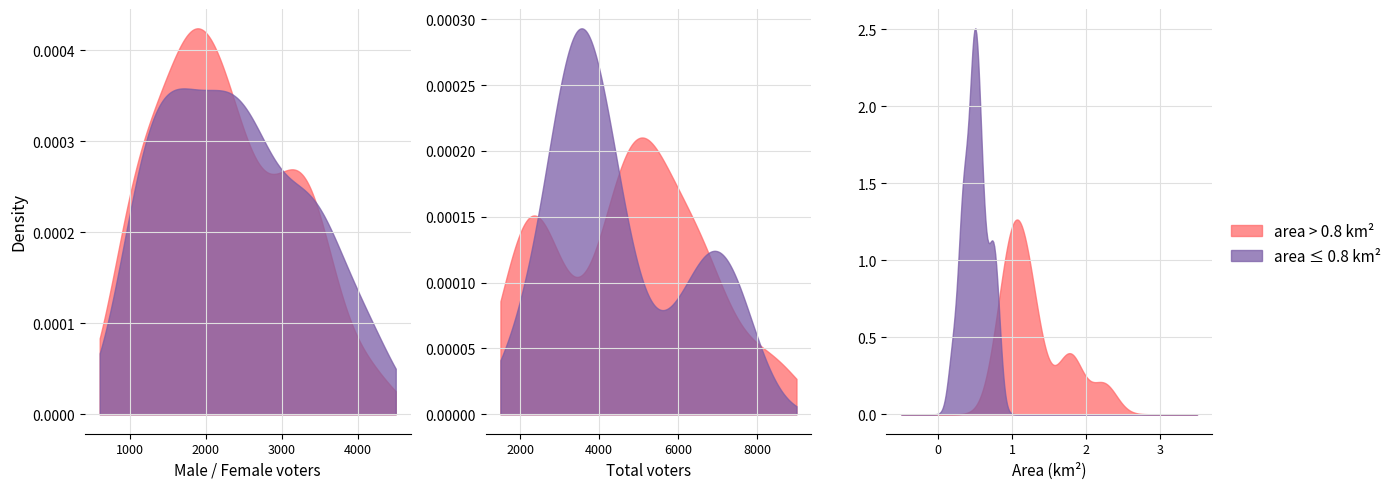

What is the average value of the male series?

2237.1